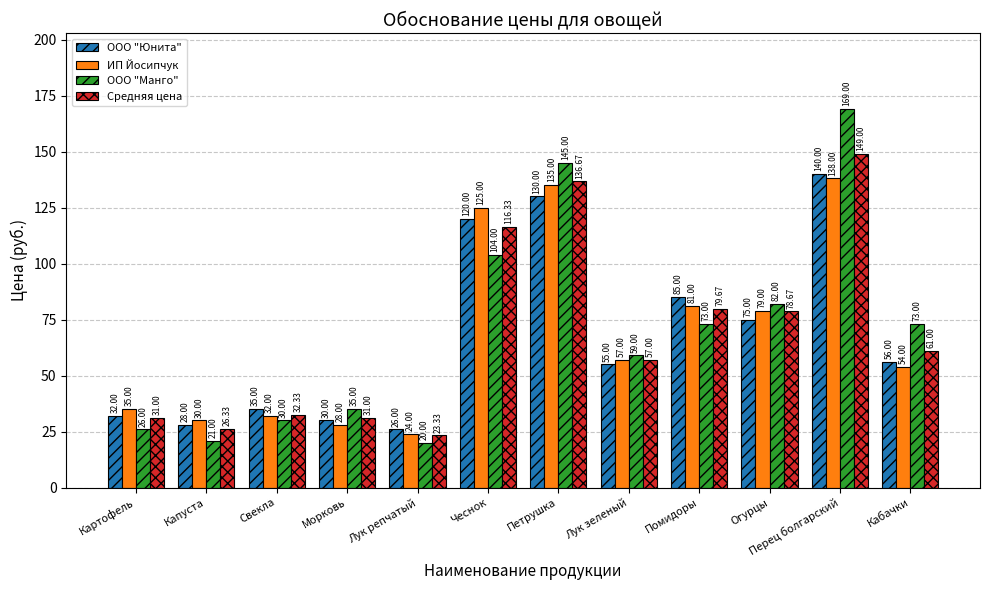

Which series has the widest spread of values?

ООО "Манго"